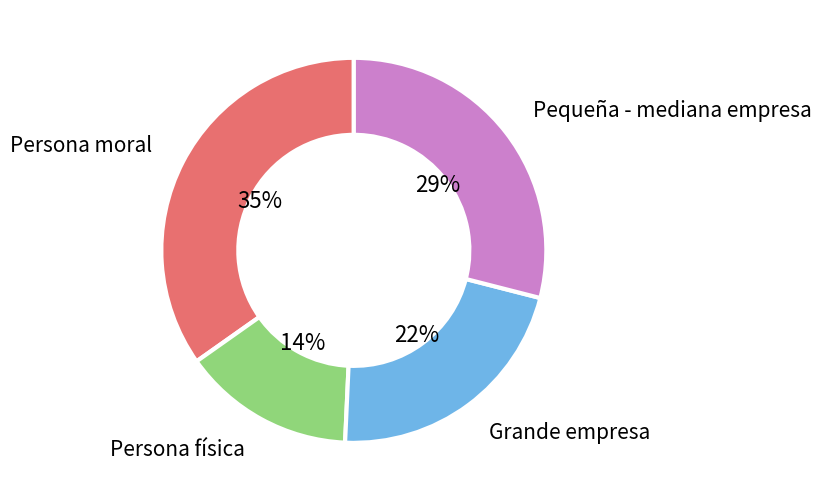

What is the largest slice in the pie chart?

Persona moral